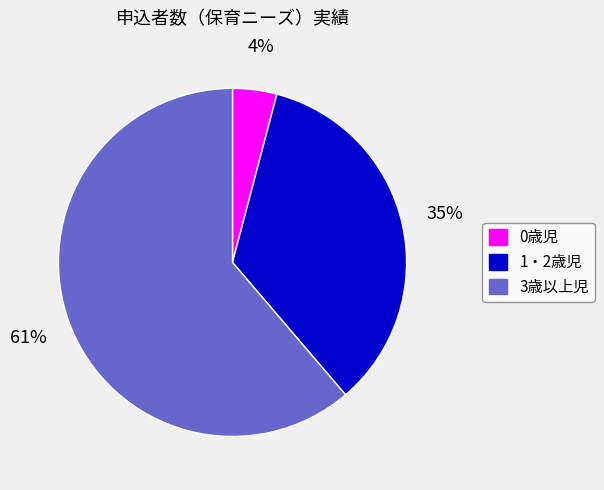

What is the smallest slice in the pie chart?

0歳児